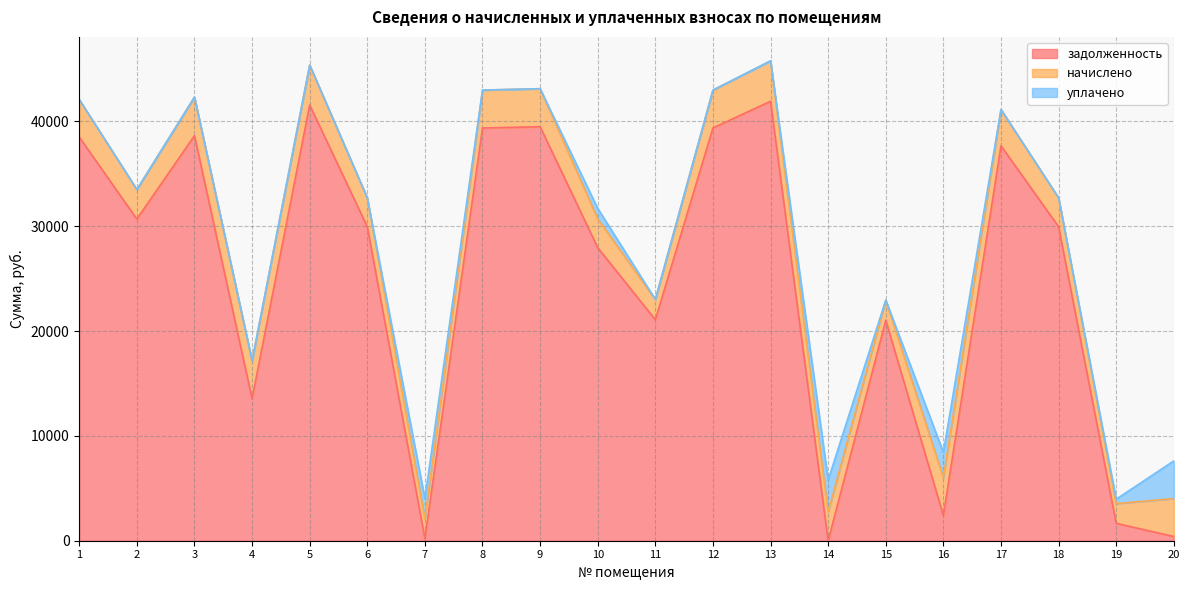

True or false: начислено has a value of 1936.3 at 11.

True